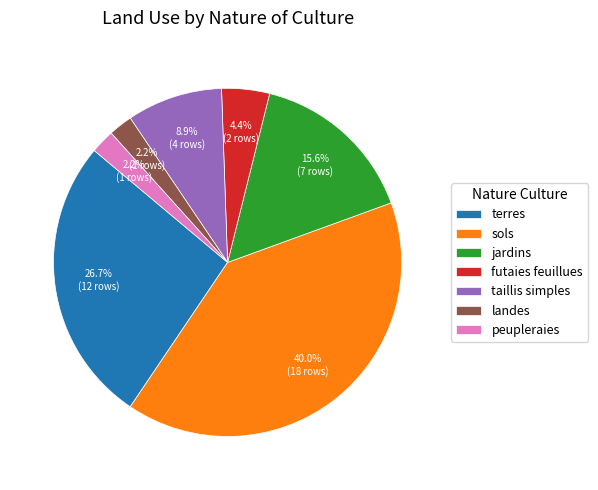

How much of the chart is everything except futaies feuillues?

95.6%